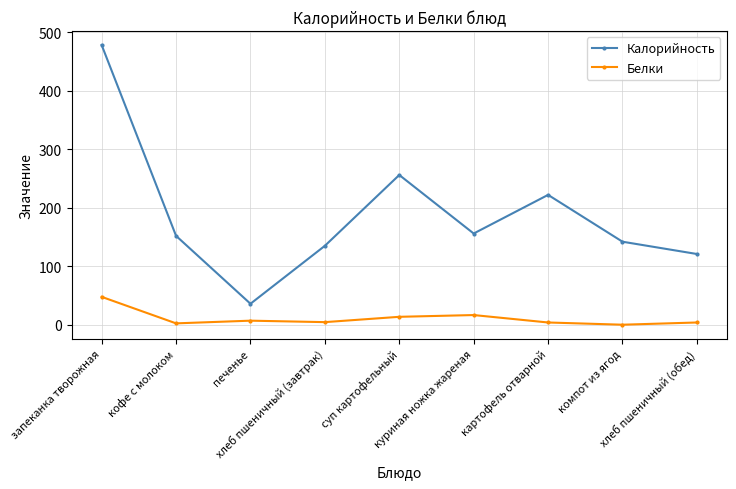

List the series in order of their overall mean, lowest first.

Белки, Калорийность